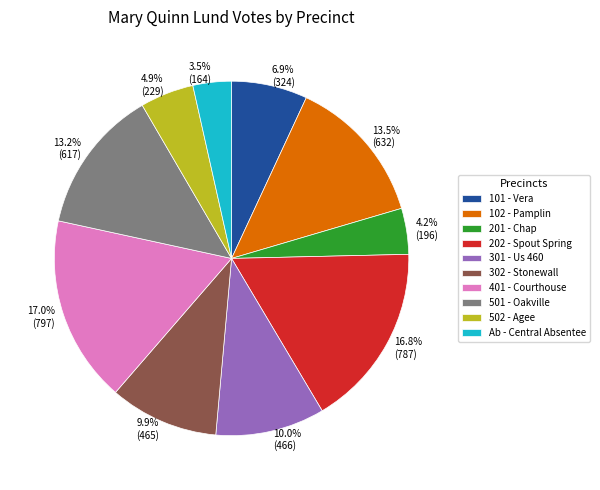

To the nearest percent, what is the difference between the largest and smallest slice percentages?

14%